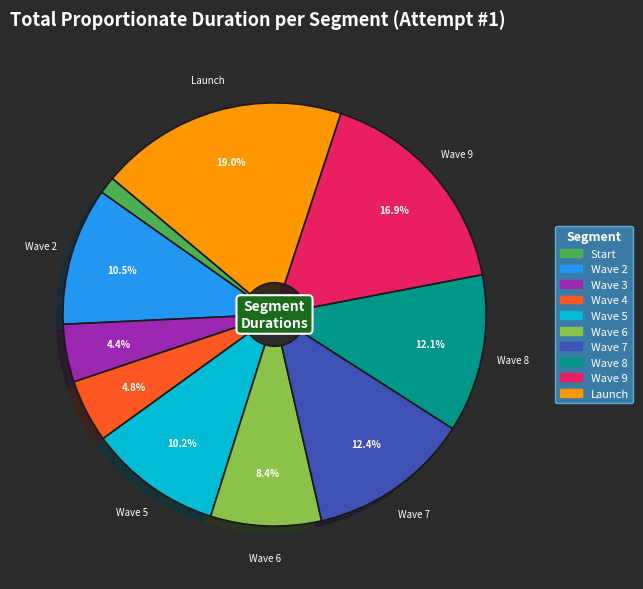

Which slice is the smallest?

Start